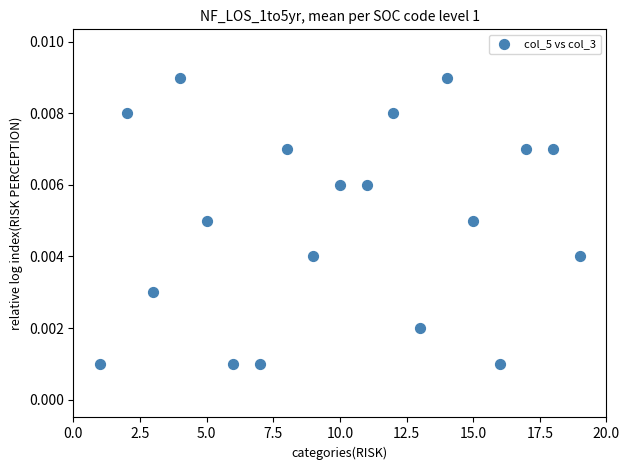

What is the range of X values (max minus min)?

18.0